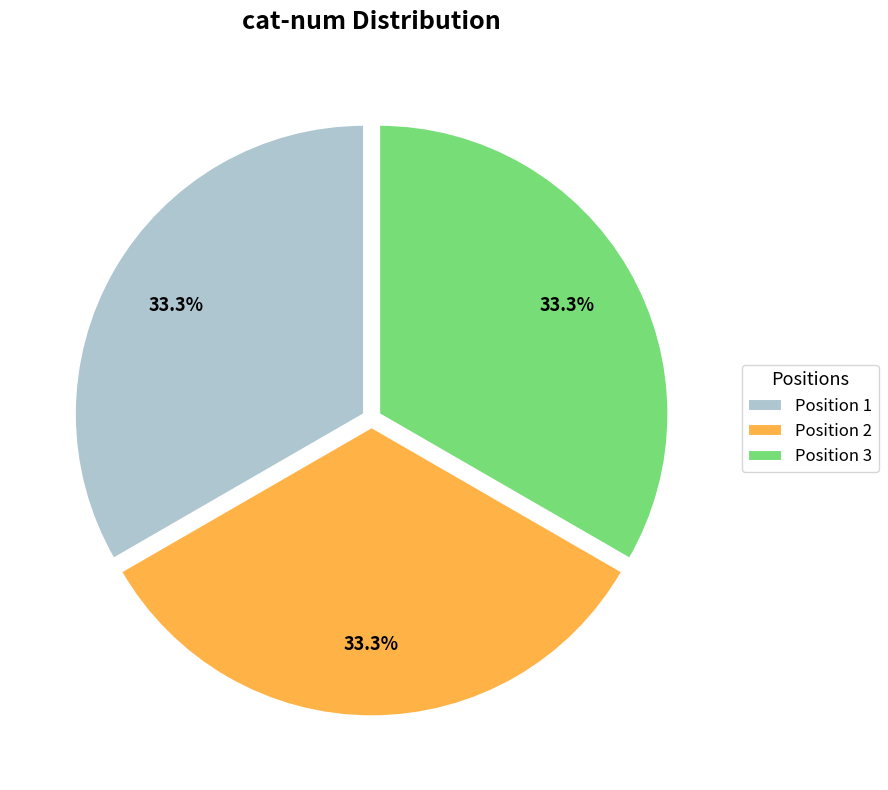

How many slices are in this pie chart?

3